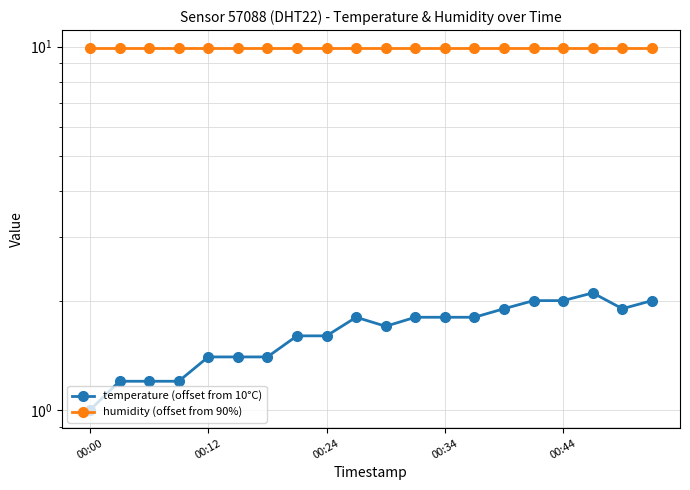

Which label corresponds to the smallest value in the chart?

00:00